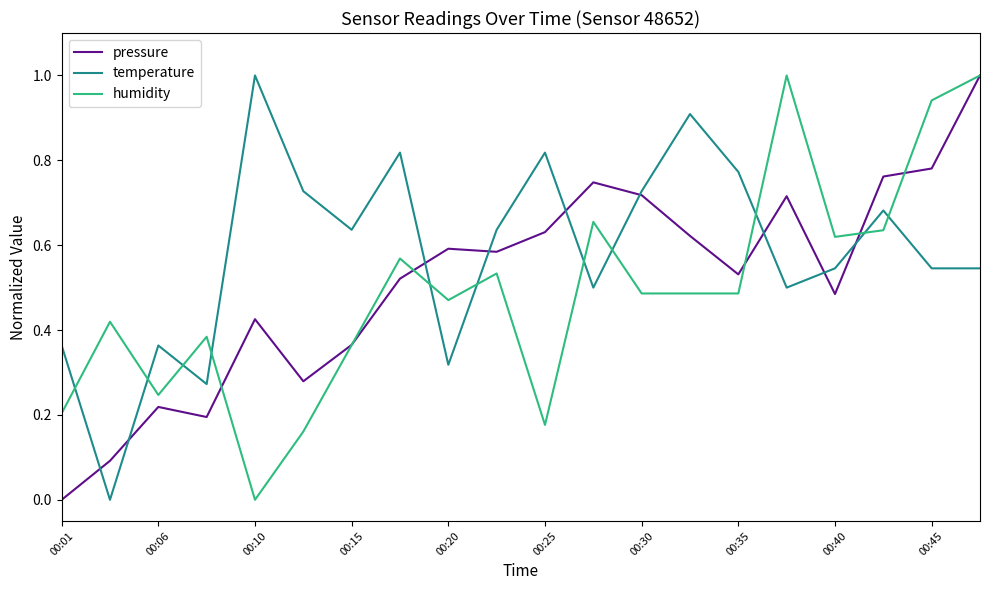

Which series ends up on top after the final intersection of humidity and temperature?

humidity